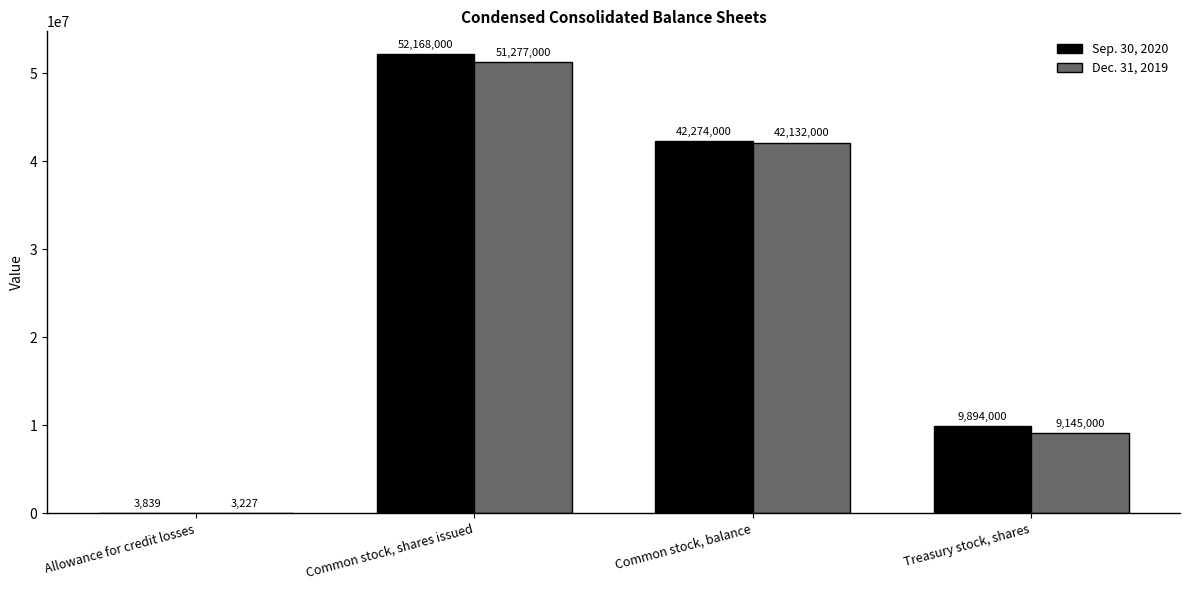

Is the value of Sep. 30, 2020 at Common stock, shares issued greater than the value of Dec. 31, 2019 at Common stock, shares issued?

Yes